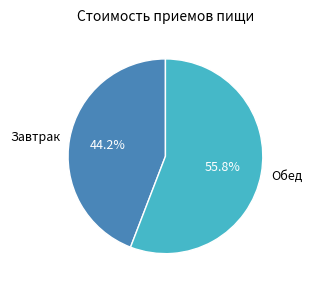

How many segments does this pie chart have?

2